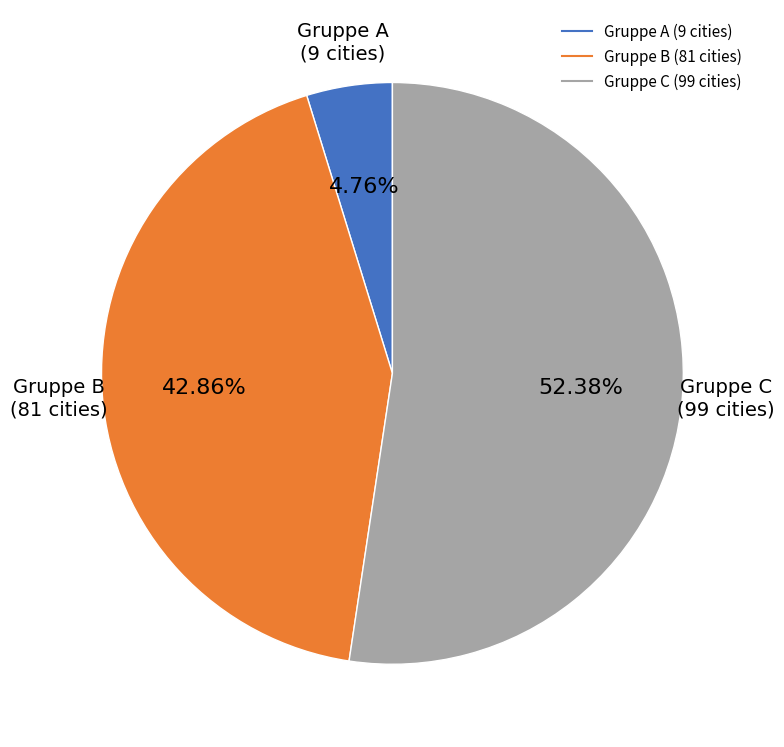

Is there any slice that represents more than half of the pie?

Yes